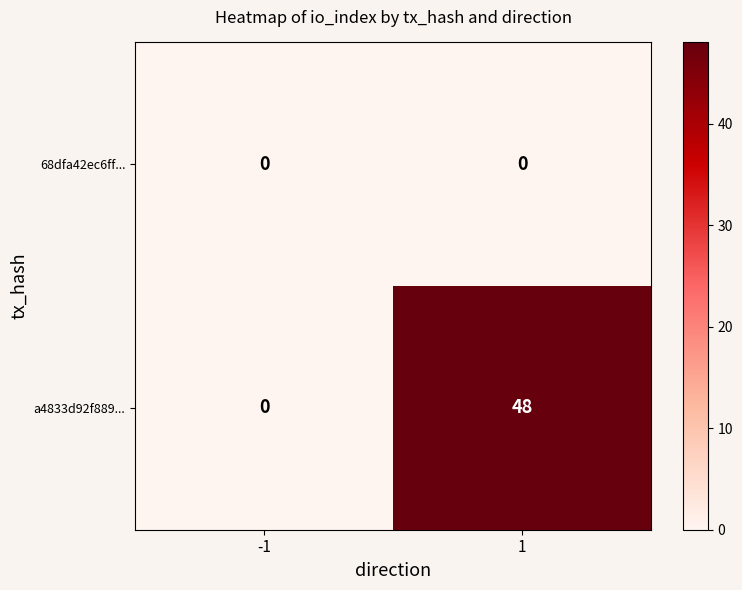

Reading right to left, list all the values displayed in this chart.

68dfa42ec6ff...: 0	0
a4833d92f889...: 48	0